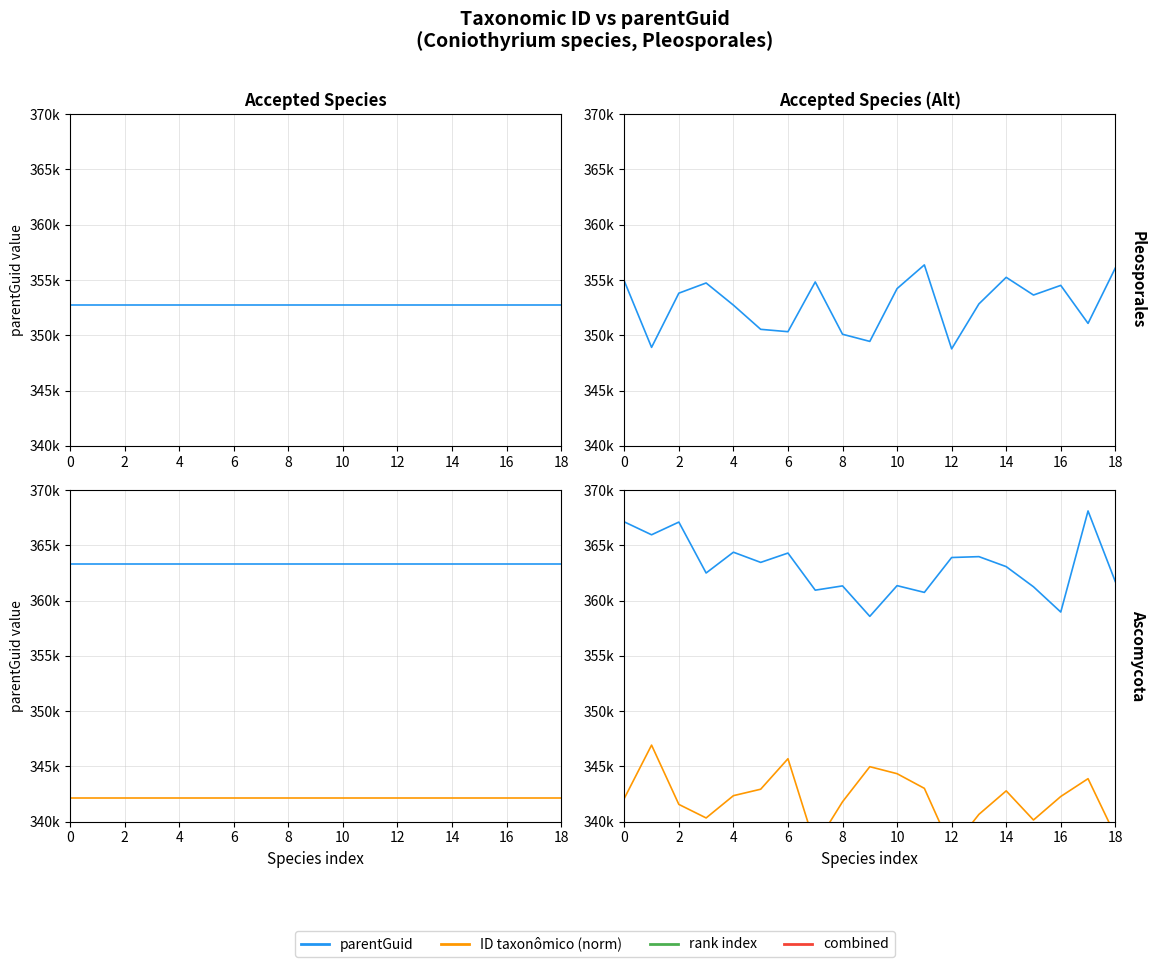

Which series changed the most between 16 and 18?

rank index